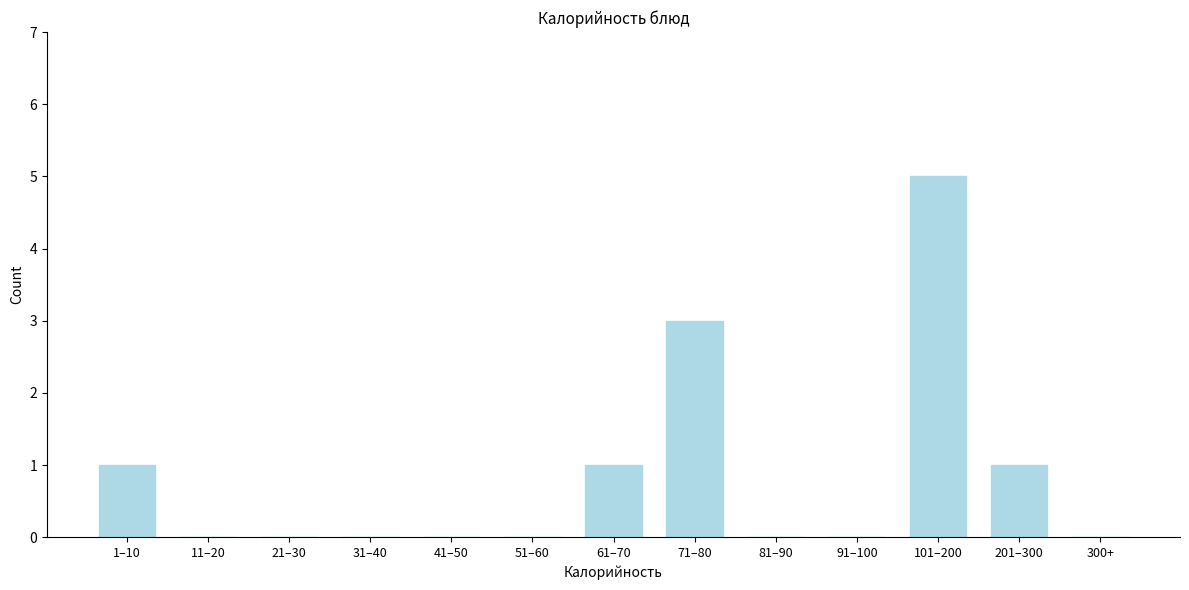

Reading left to right, list all the values displayed in this chart.

1–10=1	11–20=0	21–30=0	31–40=0	41–50=0	51–60=0	61–70=1	71–80=3	81–90=0	91–100=0	101–200=5	201–300=1	300+=0